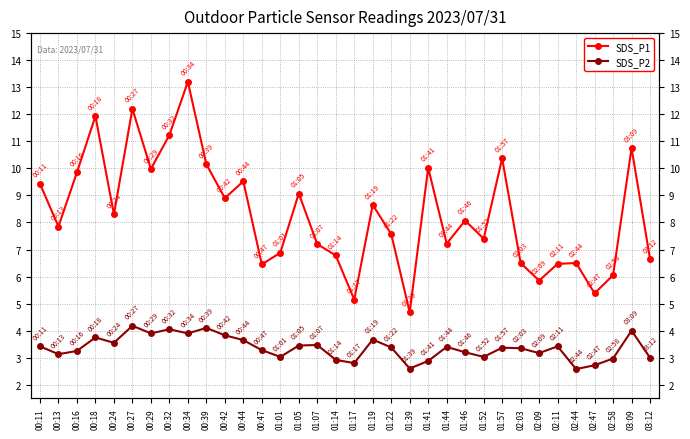

What are all the series names shown in the legend?

SDS_P1, SDS_P2